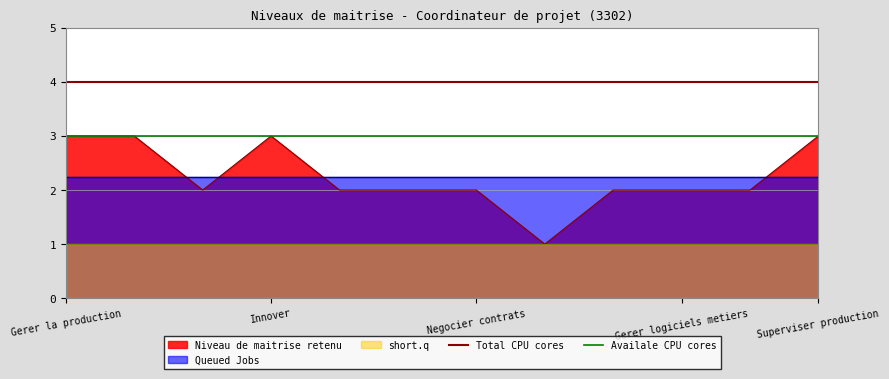

At which category is the sum across all series the highest?

Gerer la production